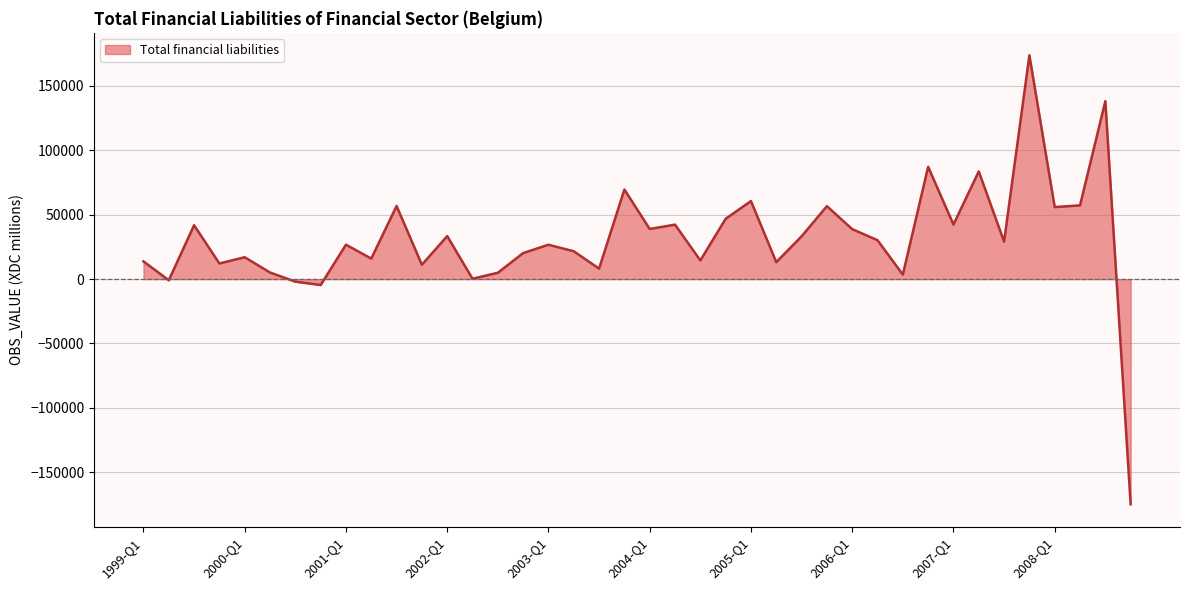

What is the difference between the maximum and minimum values?

348663.5